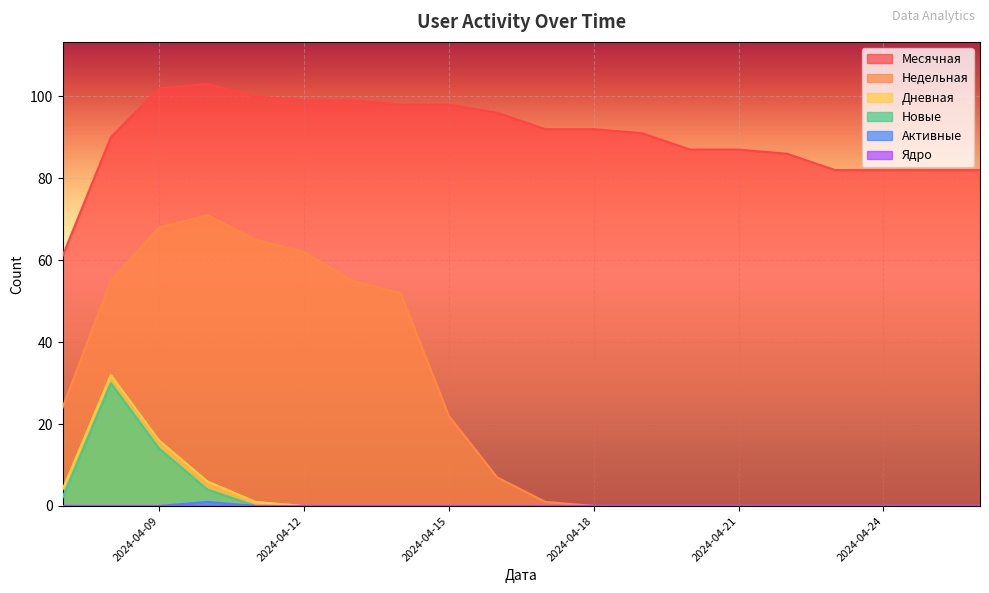

What is the difference between the maximum and minimum values in the Месячная series?

42